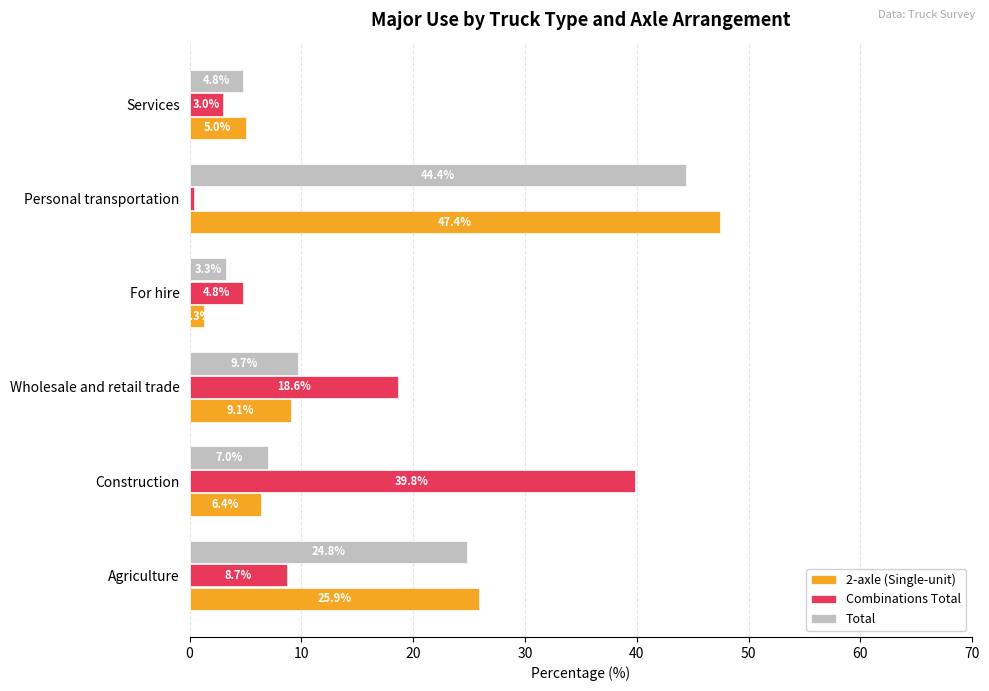

What is the sum of all Total values?

94.0